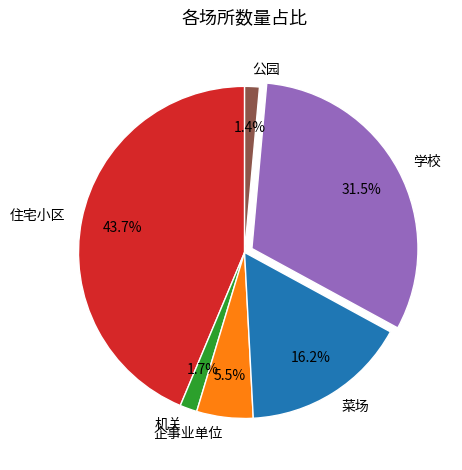

Which slice is the largest?

住宅小区